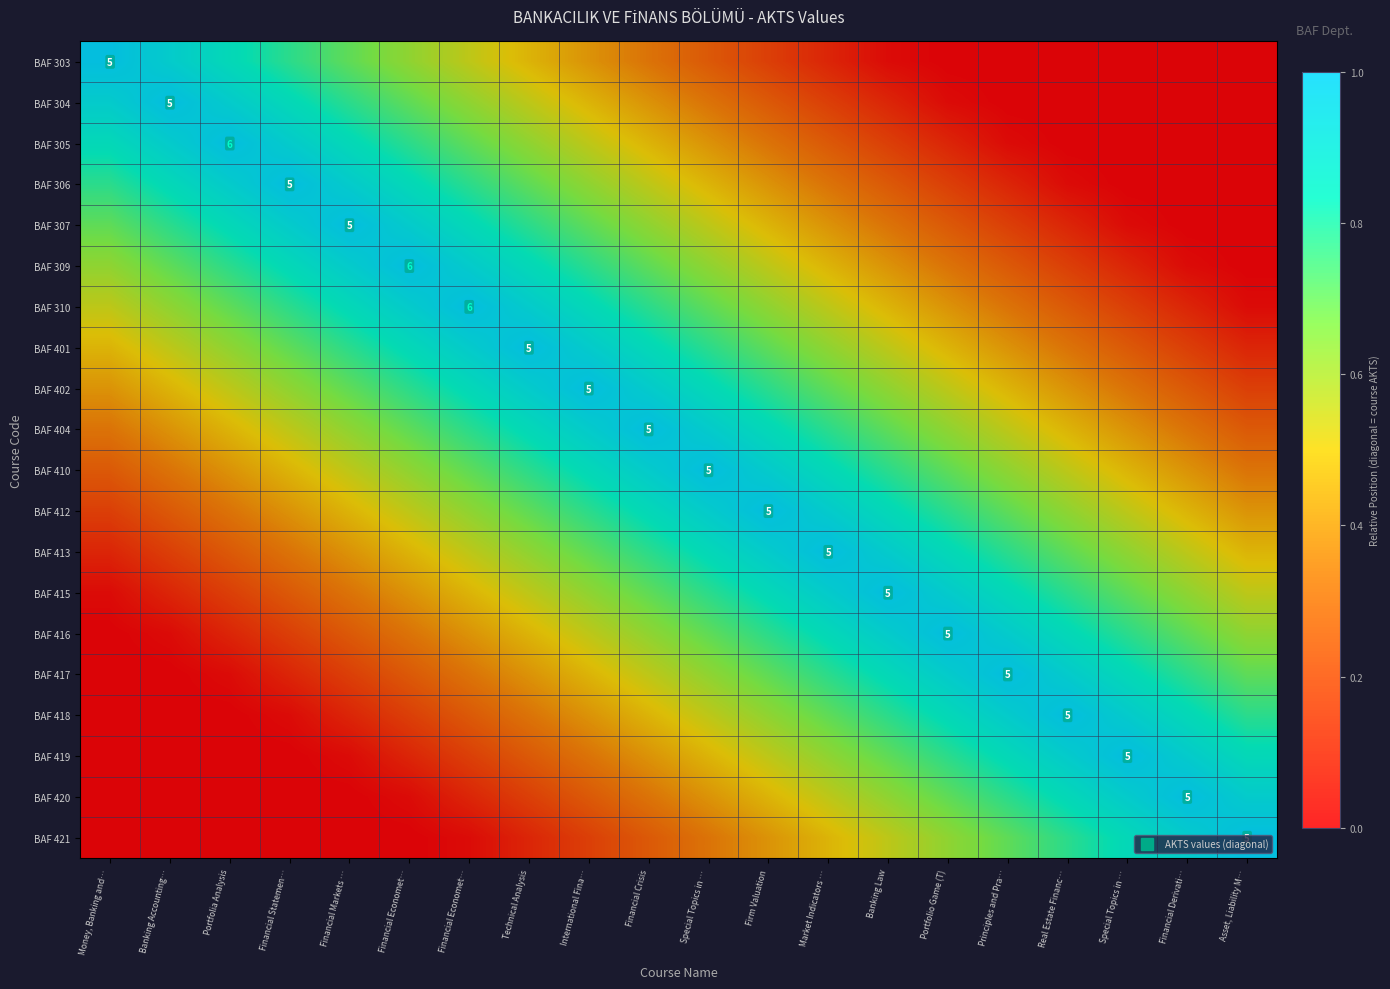

How many positive values does the BAF 416 series have?

19